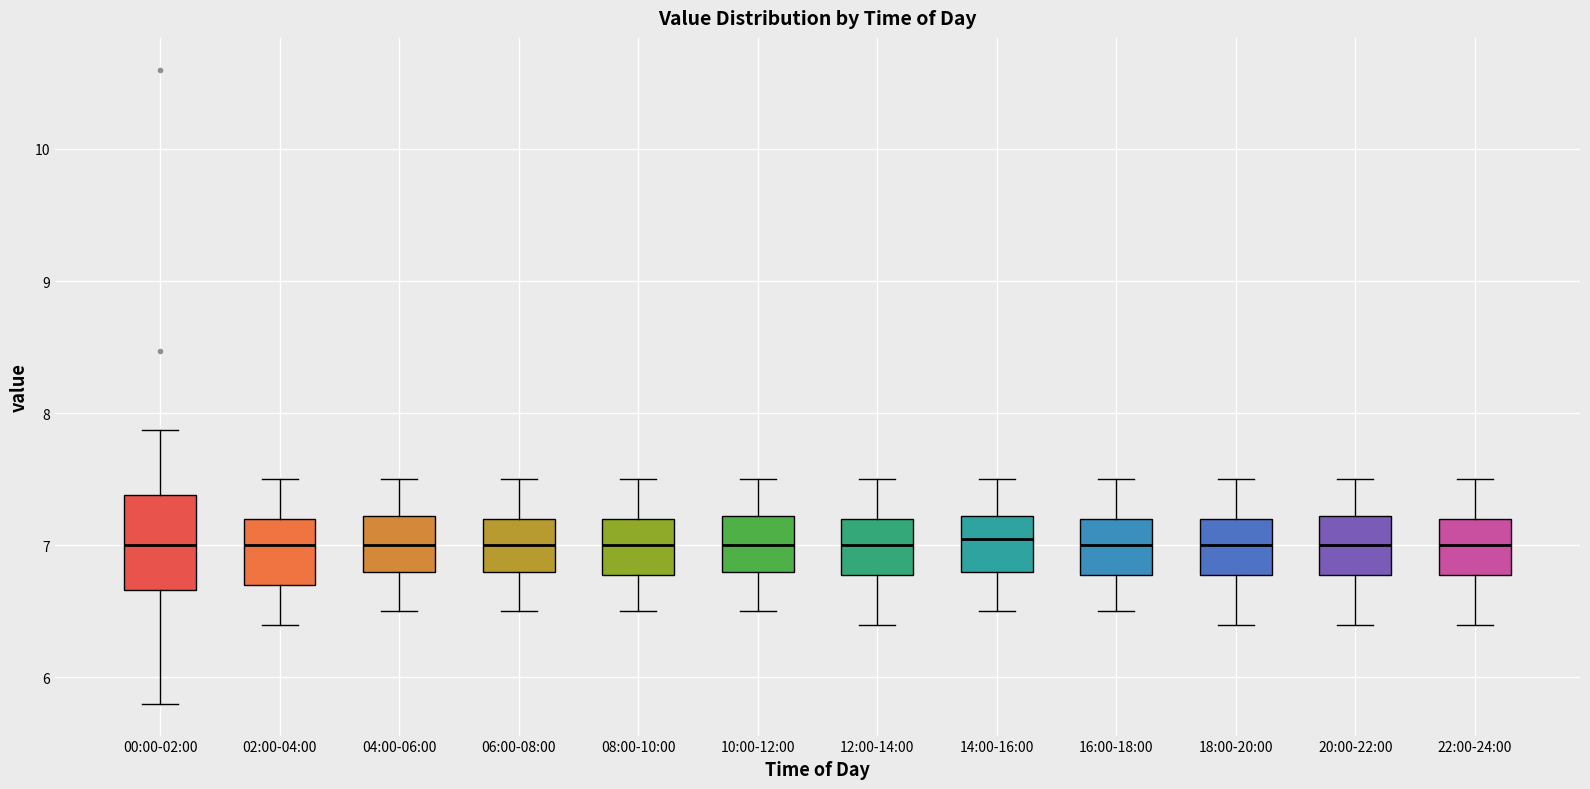

Reading left to right, read every box against the y-axis: the position of its median line, the range the box covers, and the ends of its whiskers. The values are not printed on the chart, so give them approximately, as read against the axis.

00:00-02:00: median 7.0, box 6.7 to 7.4, whiskers 5.8 to 7.9
02:00-04:00: median 7.0, box 6.7 to 7.2, whiskers 6.4 to 7.5
04:00-06:00: median 7.0, box 6.8 to 7.2, whiskers 6.5 to 7.5
06:00-08:00: median 7.0, box 6.8 to 7.2, whiskers 6.5 to 7.5
08:00-10:00: median 7.0, box 6.8 to 7.2, whiskers 6.5 to 7.5
10:00-12:00: median 7.0, box 6.8 to 7.2, whiskers 6.5 to 7.5
12:00-14:00: median 7.0, box 6.8 to 7.2, whiskers 6.4 to 7.5
14:00-16:00: median 7.1, box 6.8 to 7.2, whiskers 6.5 to 7.5
16:00-18:00: median 7.0, box 6.8 to 7.2, whiskers 6.5 to 7.5
18:00-20:00: median 7.0, box 6.8 to 7.2, whiskers 6.4 to 7.5
20:00-22:00: median 7.0, box 6.8 to 7.2, whiskers 6.4 to 7.5
22:00-24:00: median 7.0, box 6.8 to 7.2, whiskers 6.4 to 7.5